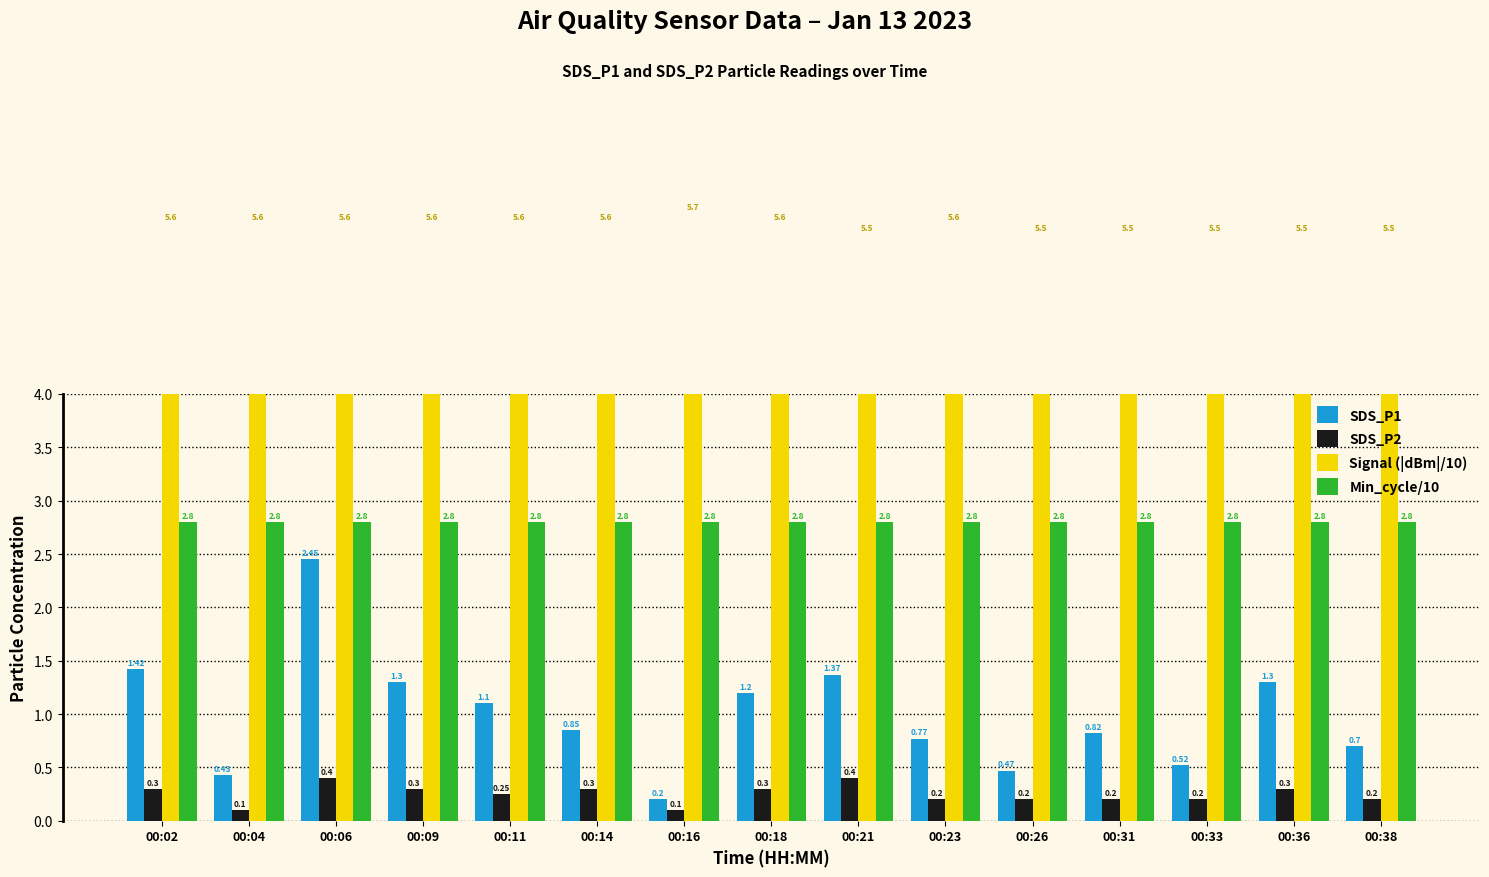

Count the Signal (|dBm|/10) values in the range 5 to 6.

15